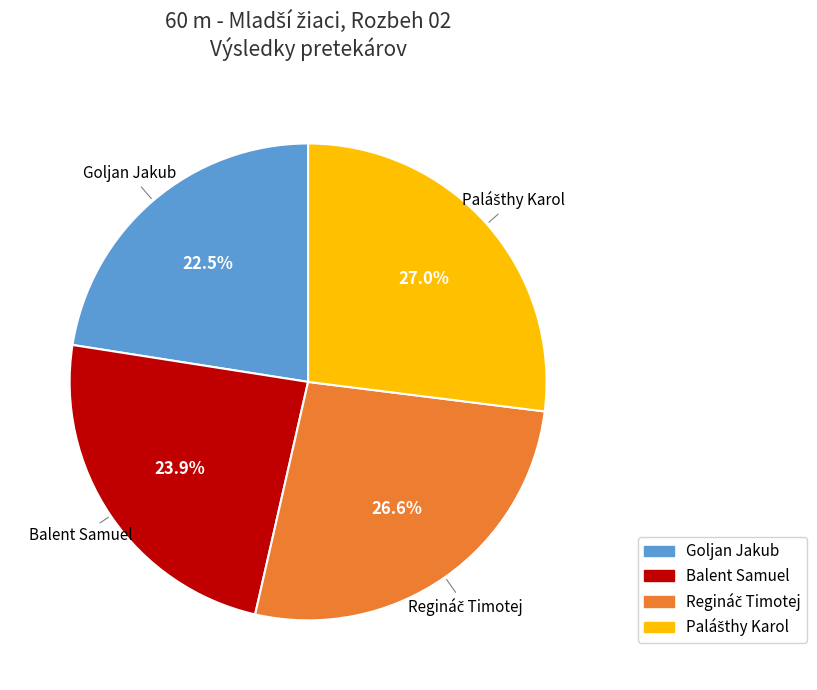

Between Balent Samuel and Goljan Jakub, which is larger?

Balent Samuel